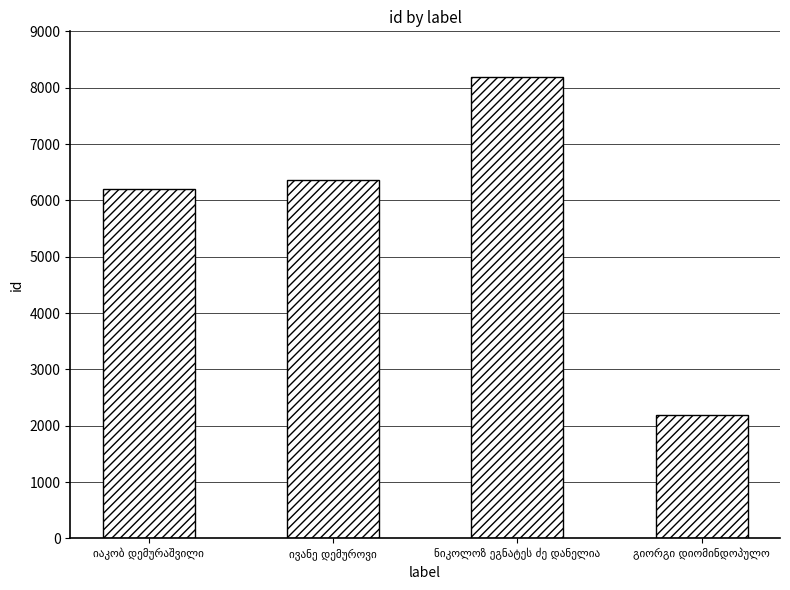

Reading left to right, extract all data points from this chart.

6209	6368	8196	2187